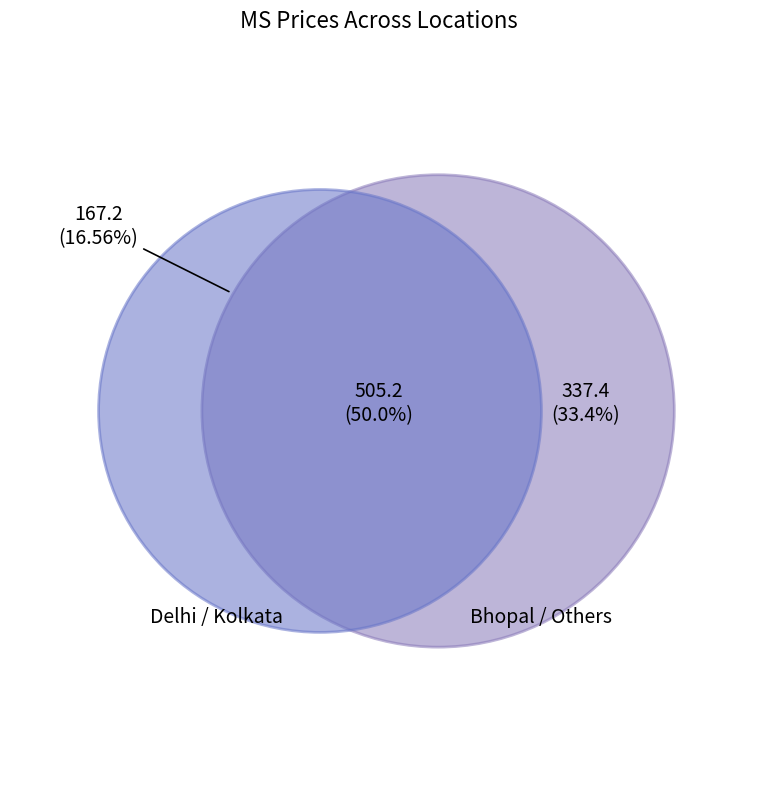

True or false: Ambala accounts for 1% of the total.

False